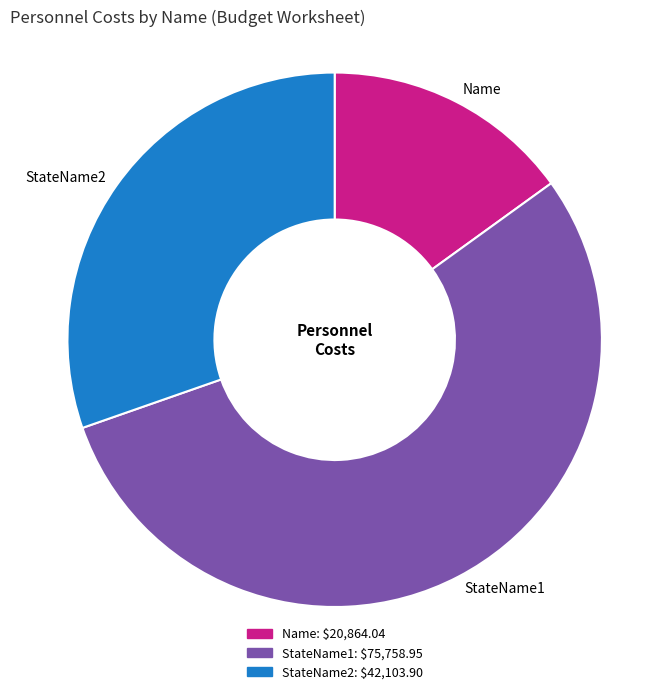

Which has a higher value, StateName2 or StateName1?

StateName1